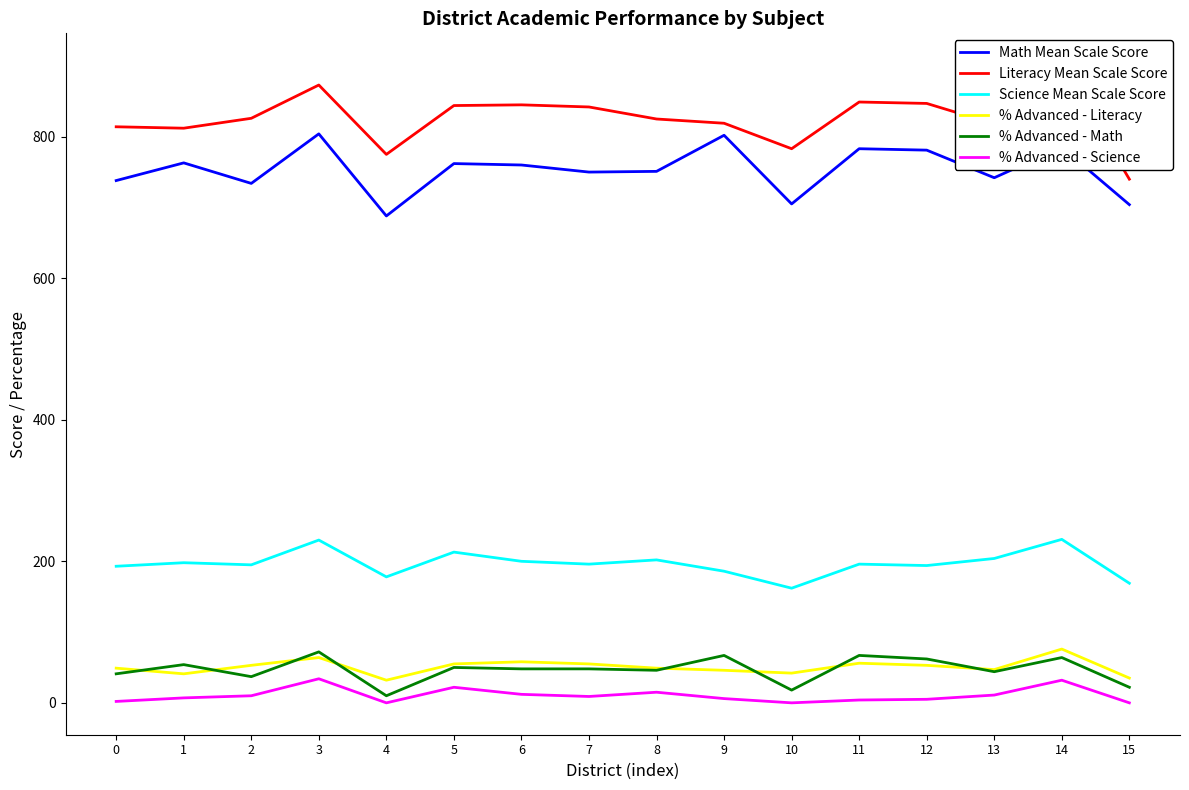

What is the difference between the % Advanced - Literacy values at 13 and 3?

17